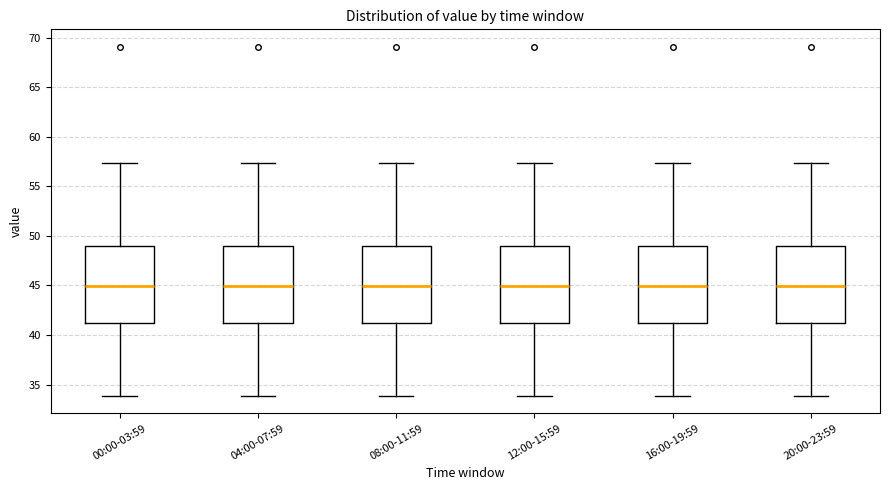

Reading left to right, transcribe this box plot: for each box, give where its median line is, the range the box spans, and where its two whiskers end, as read against the y-axis. The values are not printed on the chart, so give them approximately, as read against the axis.

00:00-03:59: median 45.0, box 41.0 to 49.0, whiskers 34.0 to 57.5
04:00-07:59: median 45.0, box 41.0 to 49.0, whiskers 34.0 to 57.5
08:00-11:59: median 45.0, box 41.0 to 49.0, whiskers 34.0 to 57.5
12:00-15:59: median 45.0, box 41.0 to 49.0, whiskers 34.0 to 57.5
16:00-19:59: median 45.0, box 41.0 to 49.0, whiskers 34.0 to 57.5
20:00-23:59: median 45.0, box 41.0 to 49.0, whiskers 34.0 to 57.5